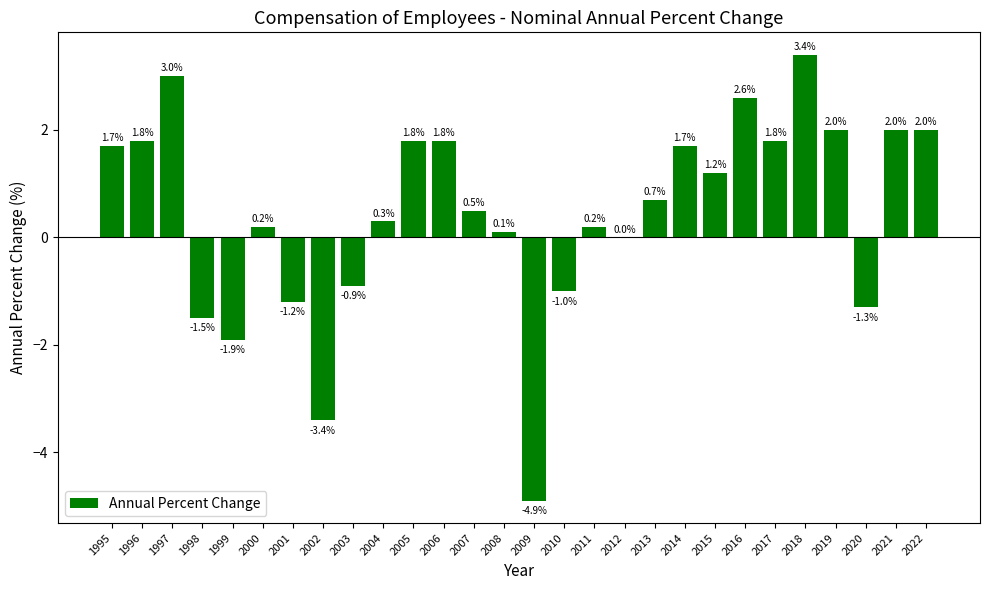

True or false: the data shows 2.0 at 2022.

True